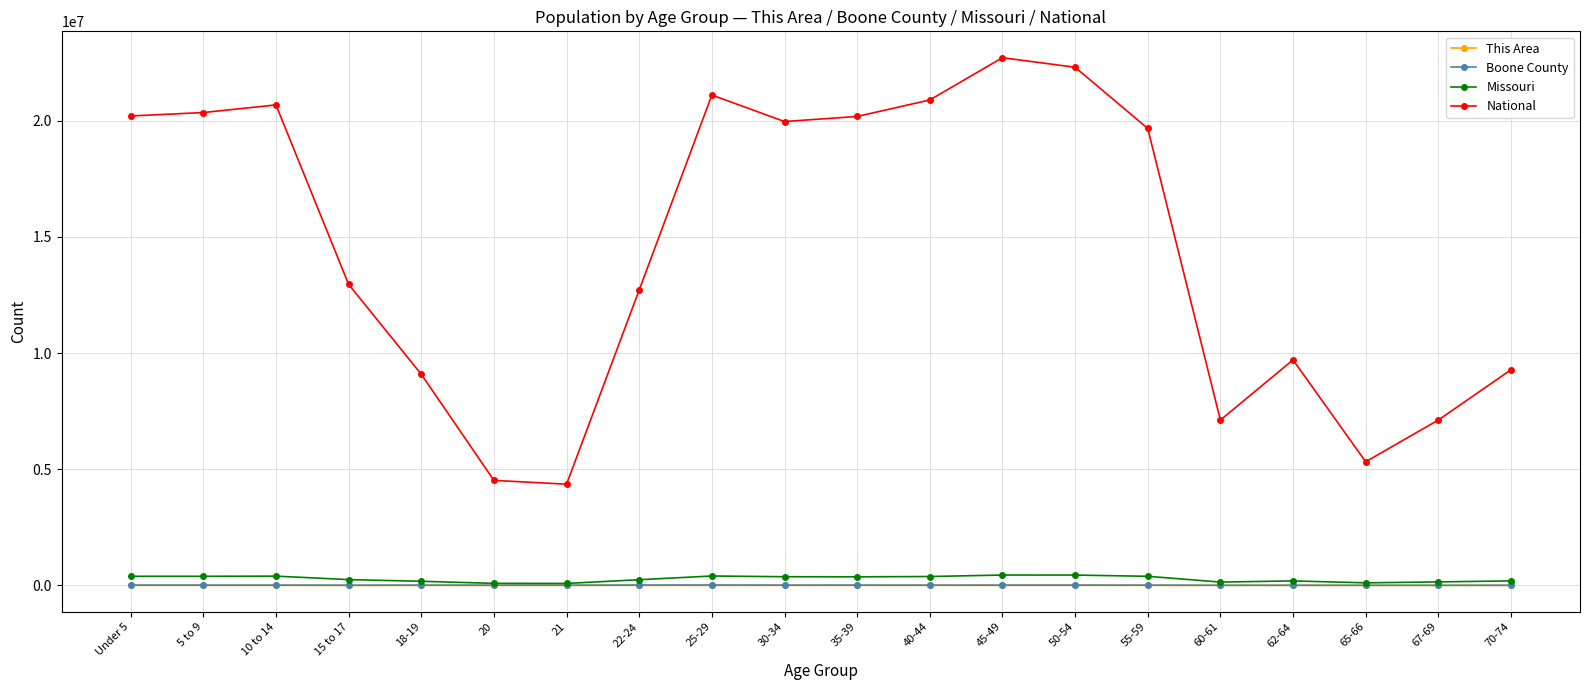

True or false: National and This Area intersect in this chart.

False